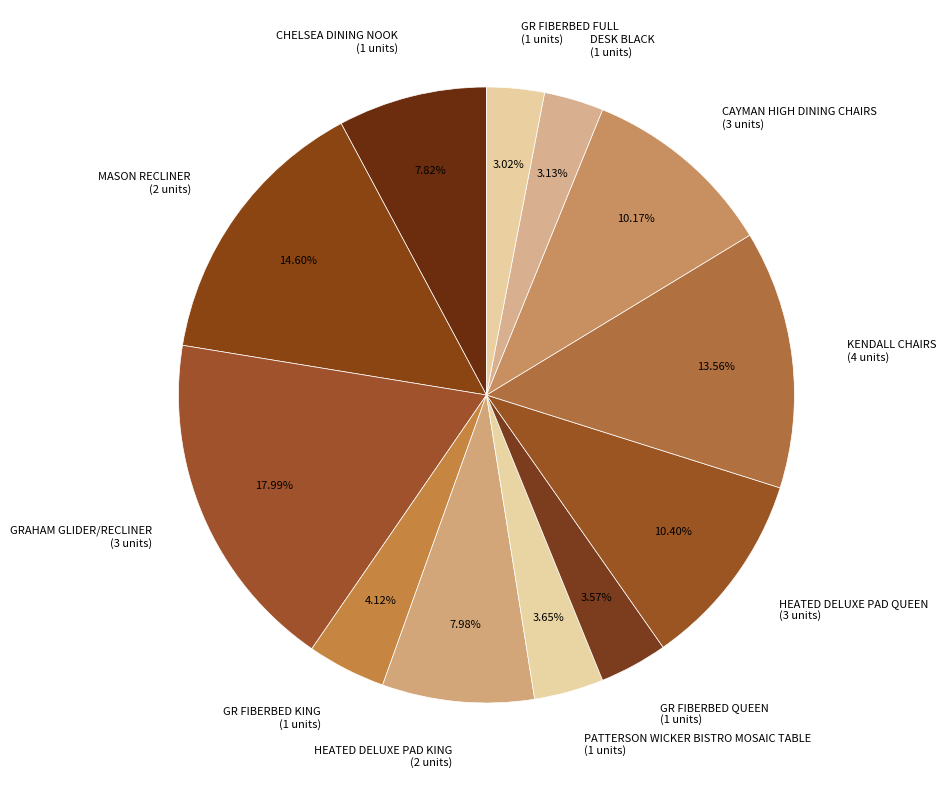

How much of the chart is everything except GR FIBERBED FULL?

97.0%